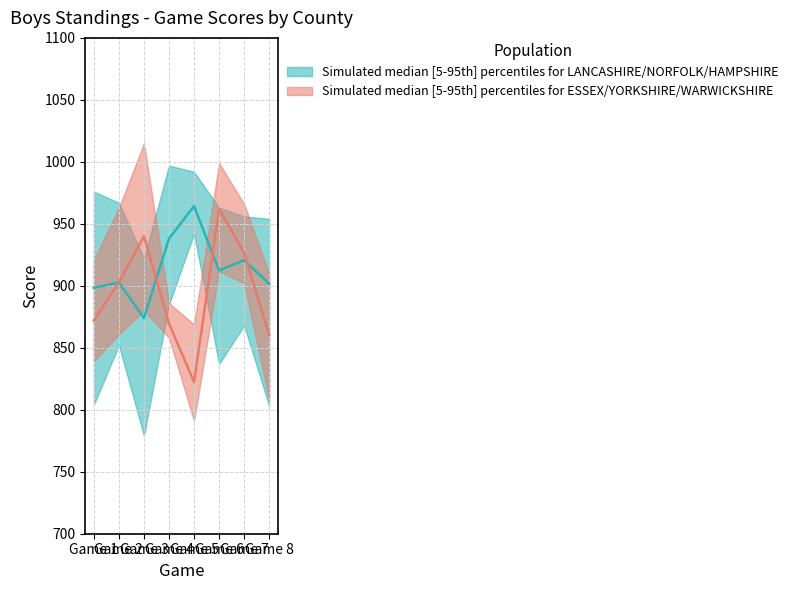

What is the difference between the second highest and minimum values in the YORKSHIRE series?

113